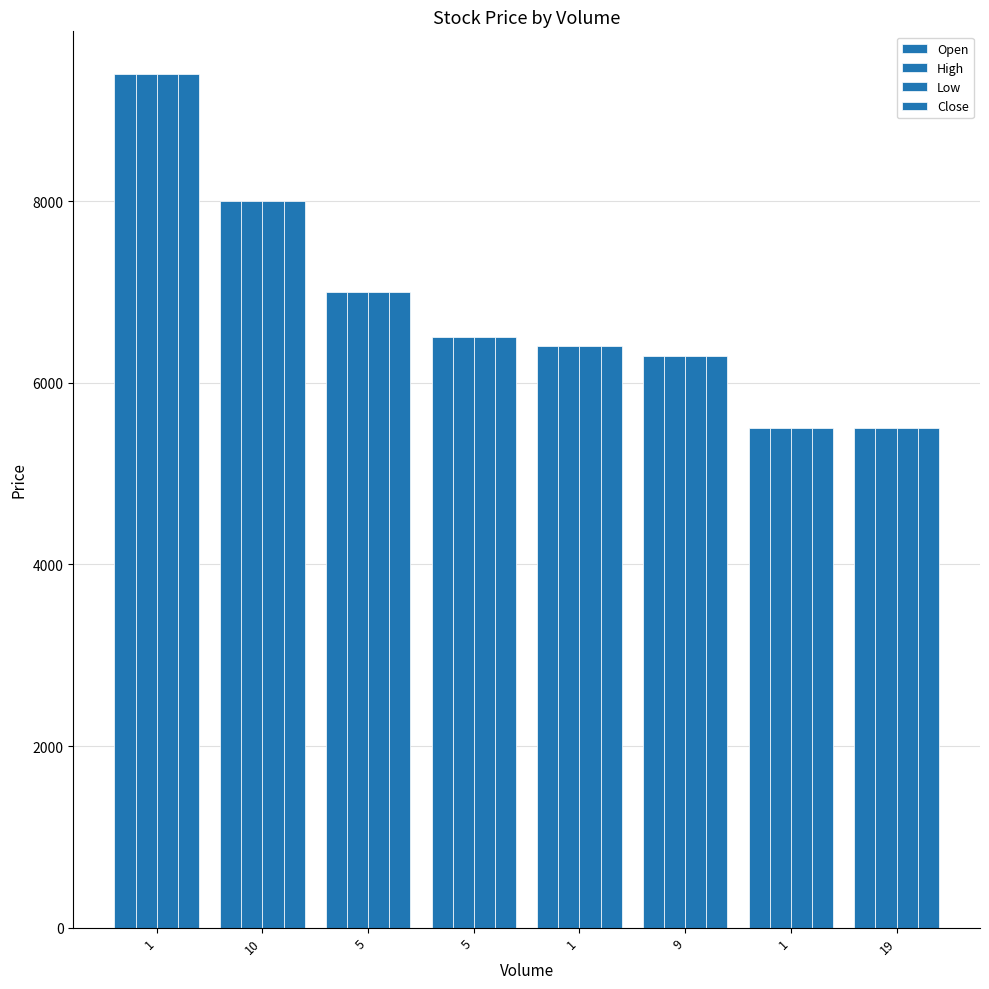

Which series changed the most between 5 and 1?

Open